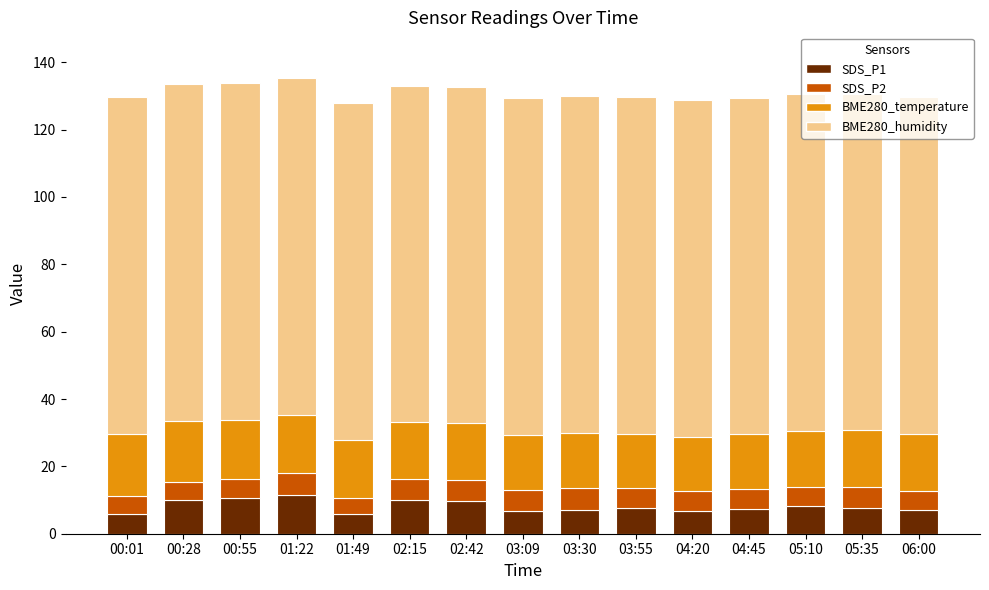

Count the number of categories in the chart.

15